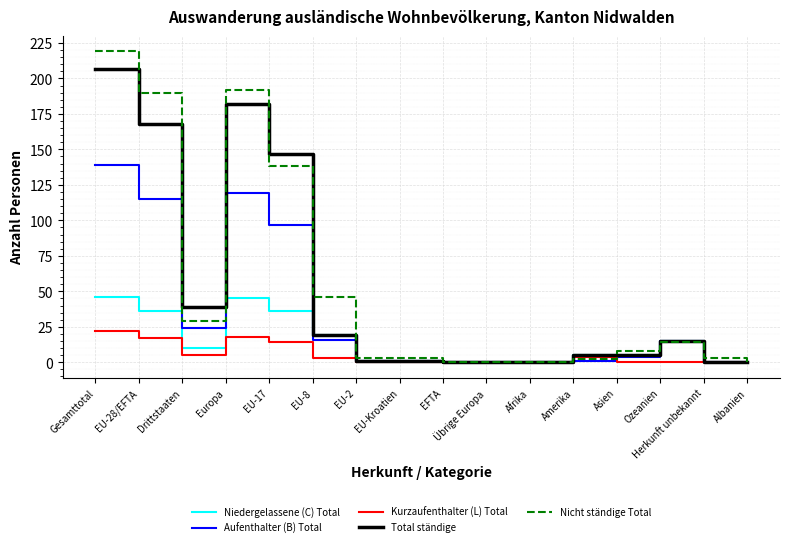

Which series has the largest range (max minus min)?

Nicht ständige Total